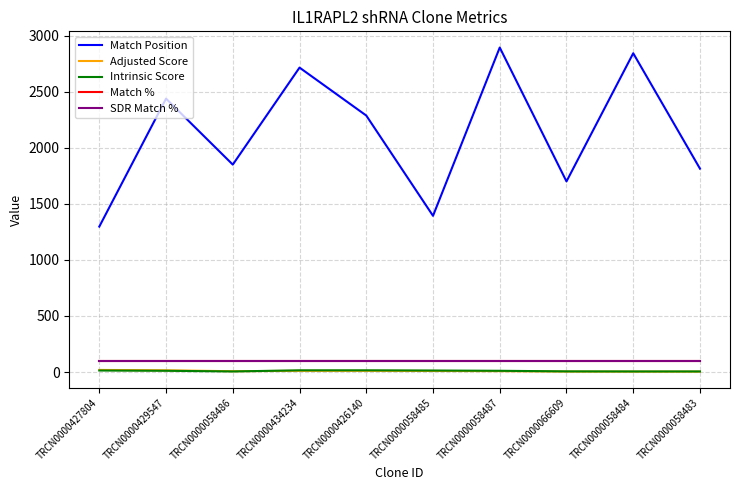

Does the chart have visible grid lines?

Yes